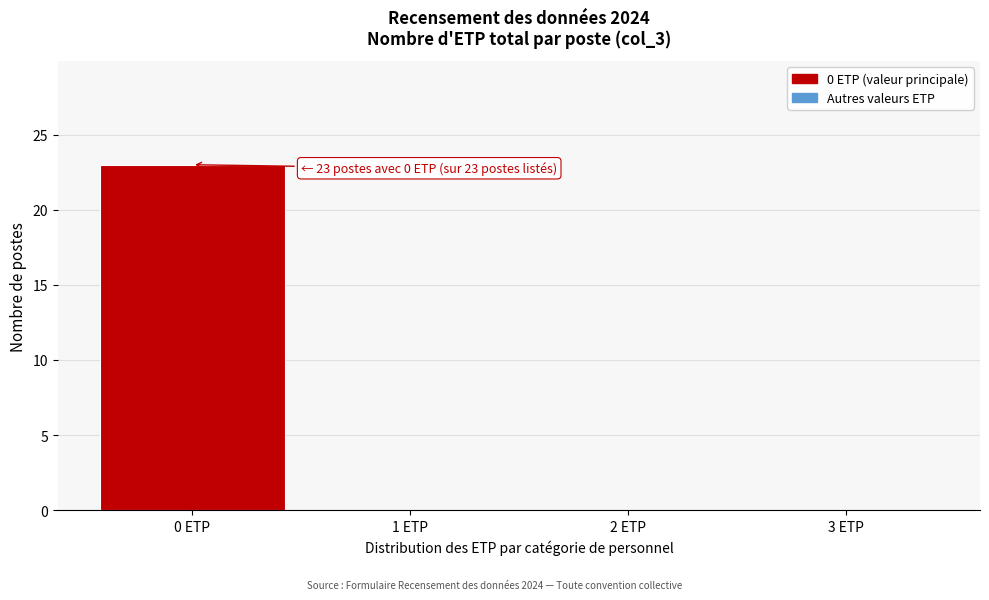

Which range on the x-axis has the tallest bar?

-0.5 to 0.5